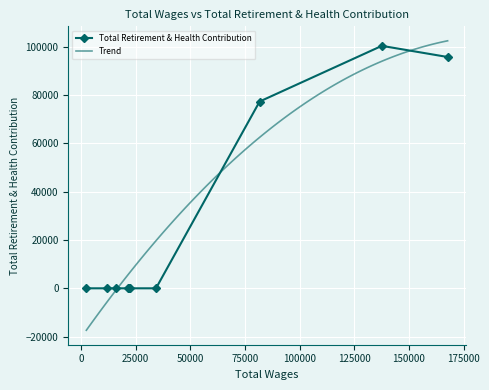

What is the difference between the maximum and minimum values?

100336